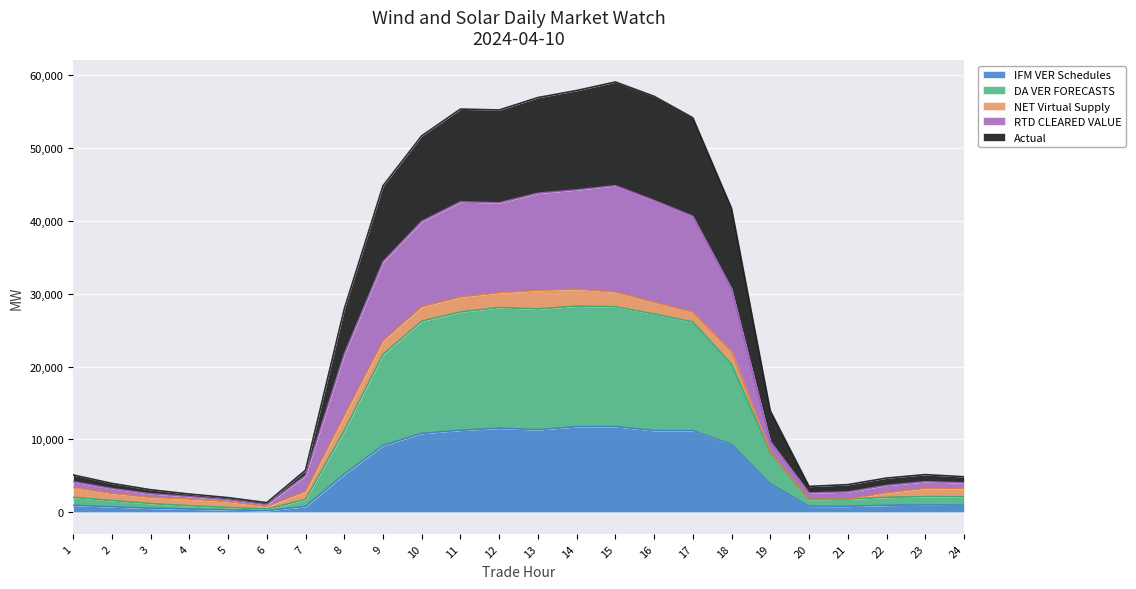

Reading left to right, extract all data points from this chart.

IFM VER Schedules: 1=961.4	2=750.4	3=550.5	4=441.0	5=336.3	6=231.4	7=794.5	8=5225.4	9=9161.7	10=10815.6	11=11253.4	12=11531.1	13=11322.9	14=11747.4	15=11760.8	16=11205.2	17=11197.9	18=9312.8	19=3902.4	20=826.3	21=817.3	22=958.1	23=1004.2	24=984.1
DA VER FORECASTS: 1=2051.3	2=1605.0	3=1188.9	4=896.7	5=655.4	6=448.7	7=1745.0	8=11198.1	9=21643.8	10=26218.1	11=27480.6	12=28080.2	13=27887.0	14=28280.6	15=28190.9	16=27203.7	17=26109.3	18=20313.7	19=8224.6	20=1787.4	21=1808.2	22=2045.8	23=2146.3	24=2126.8
RTD CLEARED VALUE: 1=4202.4	2=3258.4	3=2547.6	4=2158.5	5=1725.4	6=1053.2	7=5044.4	8=21705.2	9=34374.9	10=39919.8	11=42588.6	12=42460.9	13=43774.3	14=44233.0	15=44813.2	16=42785.7	17=40607.6	18=30674.4	19=9716.0	20=2660.6	21=2800.2	22=3696.6	23=4205.9	24=4041.8
Actual: 1=5123.8	2=3963.8	3=3095.3	4=2506.3	5=2014.1	6=1318.6	7=5774.9	8=27898.3	9=44788.7	10=51650.5	11=55318.2	12=55192.6	13=56896.8	14=57863.3	15=59033.6	16=57069.0	17=54119.1	18=41687.8	19=13911.0	20=3553.5	21=3794.7	22=4695.4	23=5170.8	24=4874.0